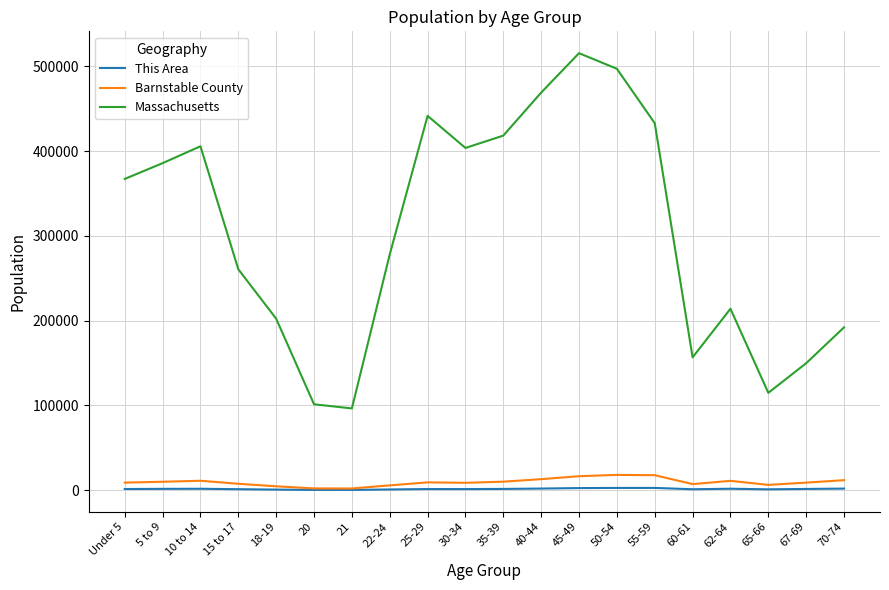

Rank the series by their maximum value, from highest to lowest.

Massachusetts, Barnstable County, This Area